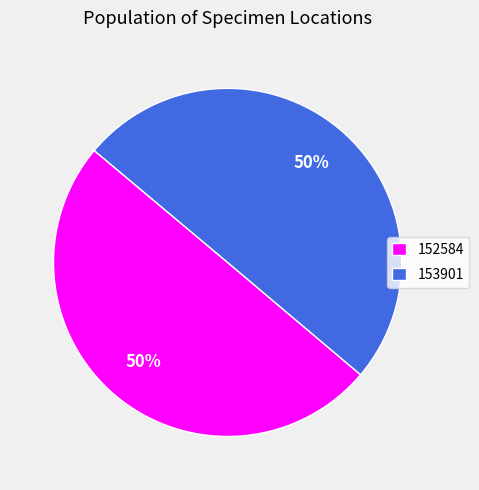

Combined, do 152584 and 153901 account for over 50%?

Yes